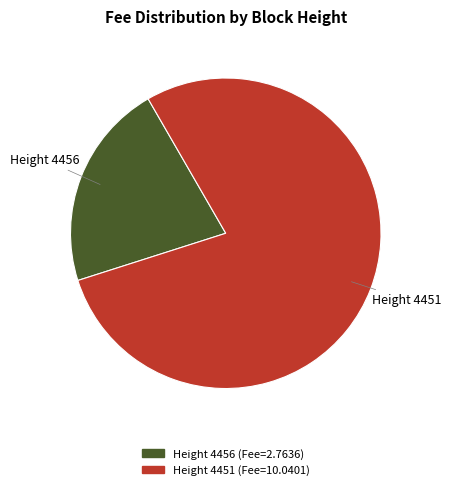

Is there any slice that represents more than half of the pie?

Yes